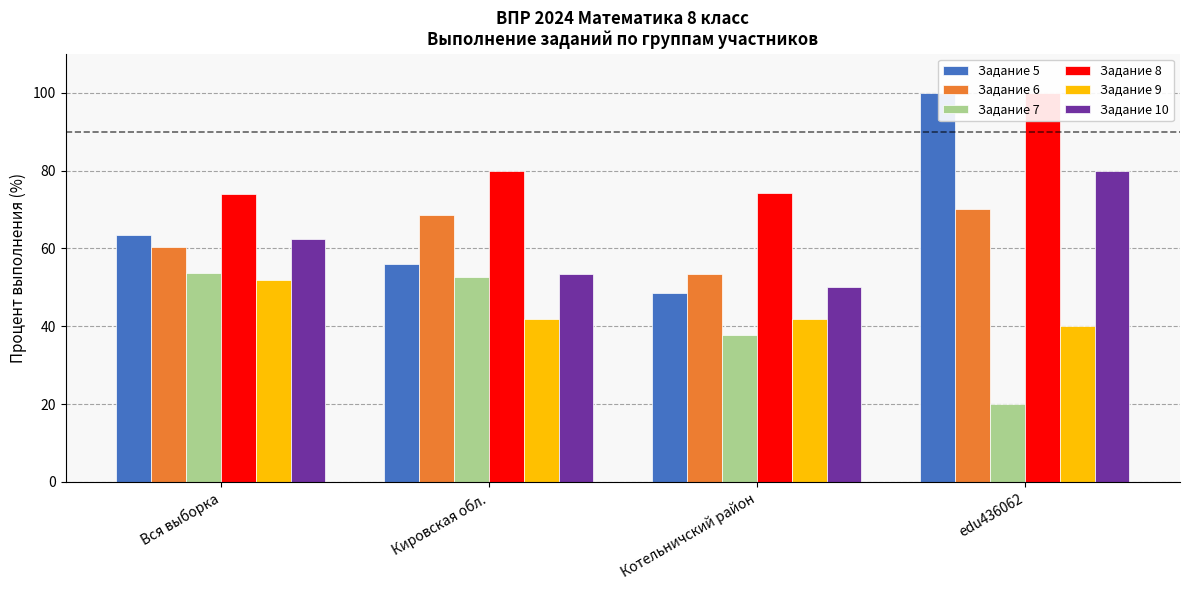

What is the value of the Задание 6 bar at the 2nd from the left?

68.5